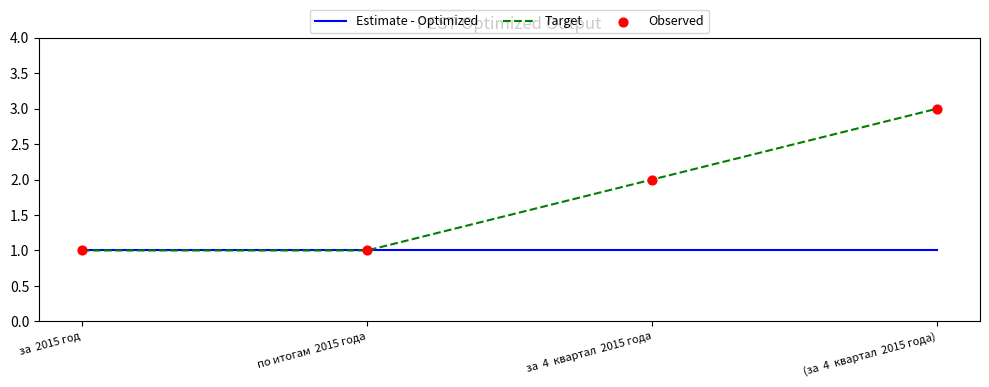

Which series changed the most between за  2015 год and (за  4  квартал  2015 года)?

Target